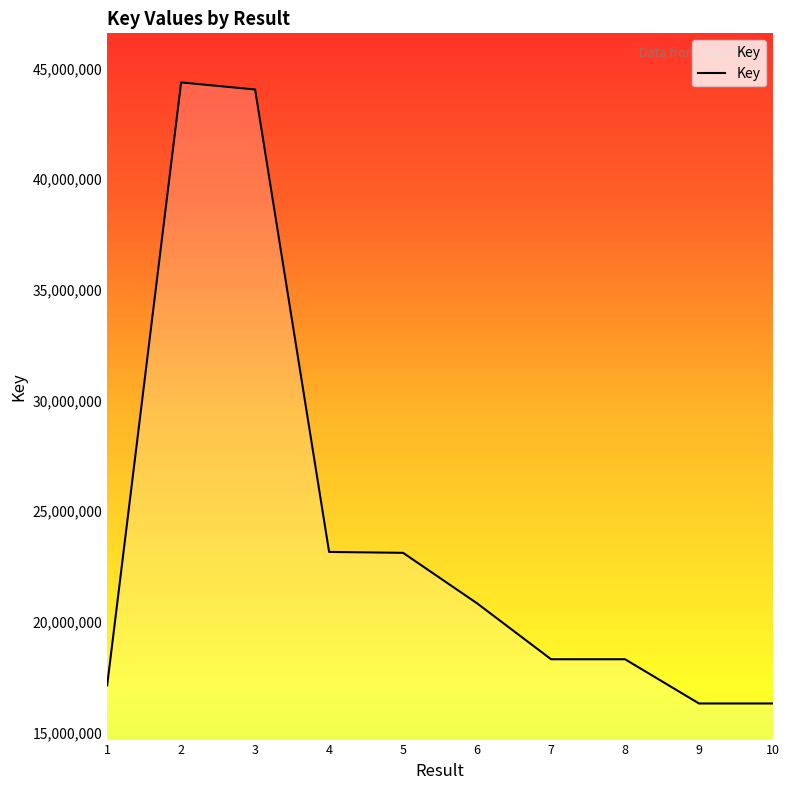

What is the greatest value displayed?

44367197